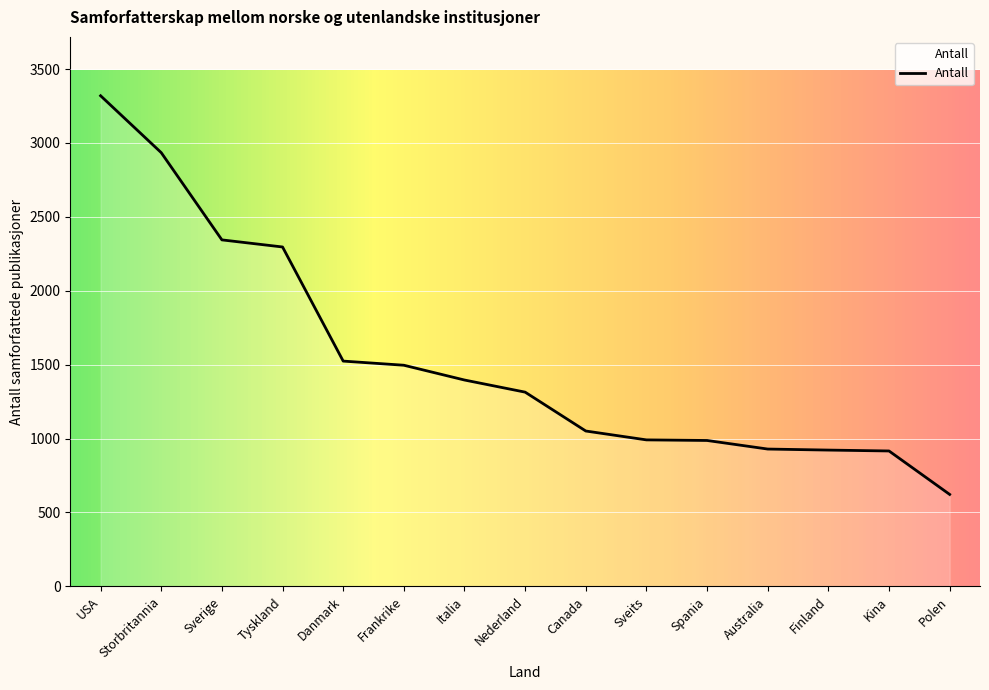

At which category does the chart reach its minimum across all series?

Polen